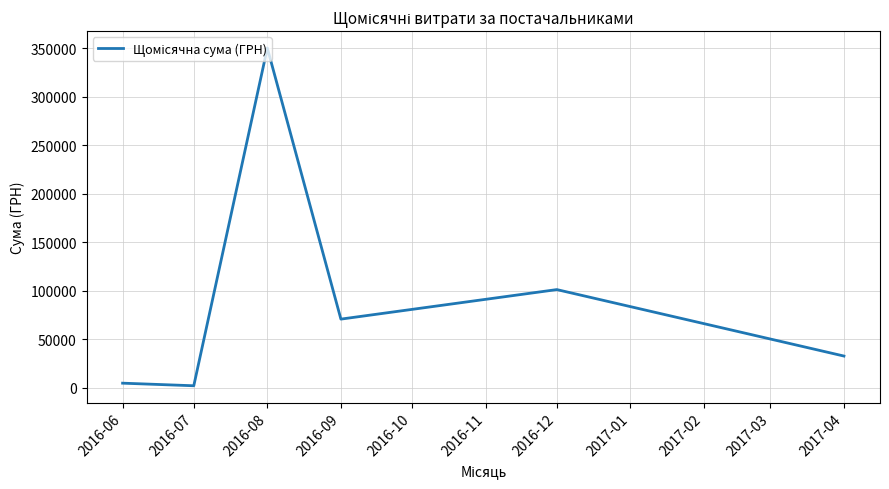

What is the maximum value shown in the chart?

350118.7